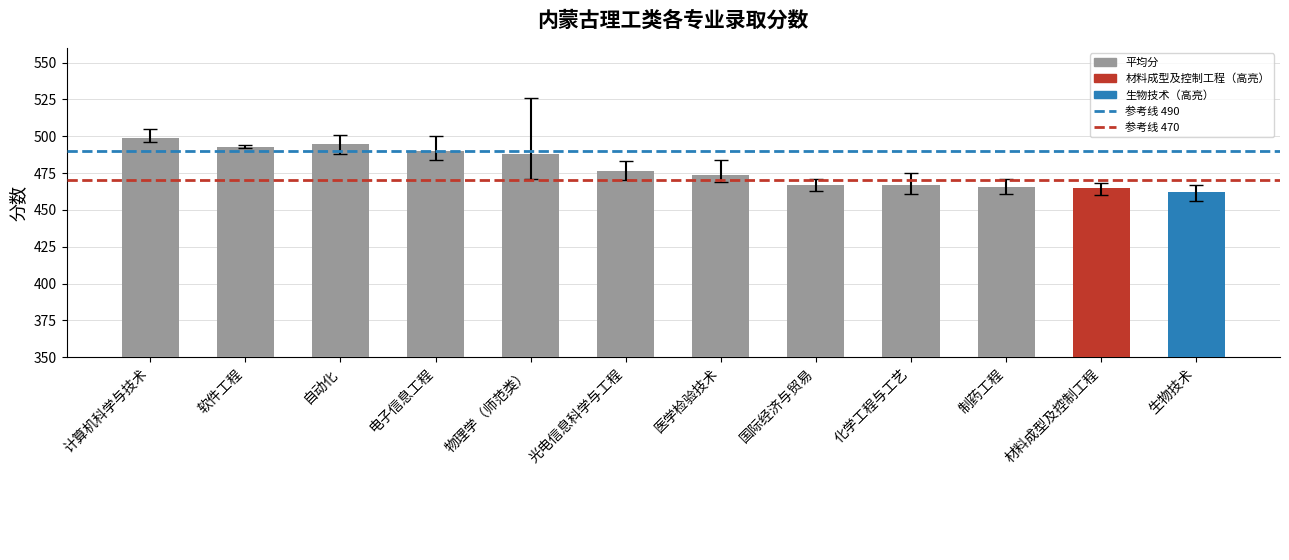

The chart shows a value of 495.0 at 自动化. True or false?

True